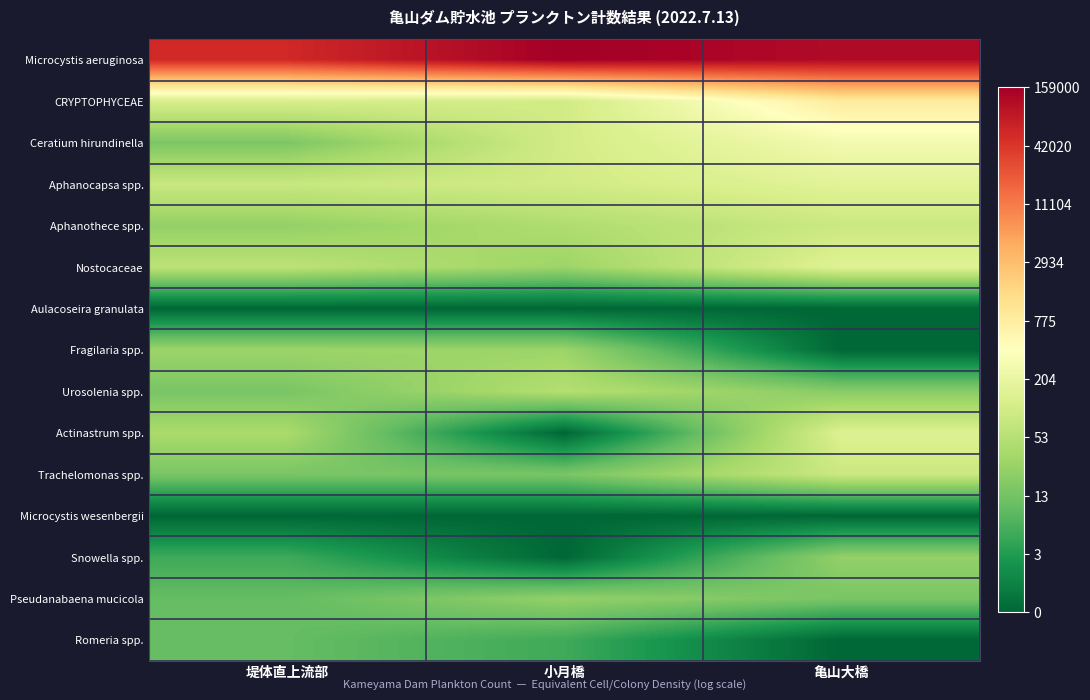

Rank the series by their maximum value, from lowest to highest.

Aulacoseira granulata, Microcystis wesenbergii, Romeria spp., Snowella spp., Pseudanabaena mucicola, Fragilaria spp., Urosolenia spp., Aphanothece spp., Trachelomonas spp., Actinastrum spp., Nostocaceae, Aphanocapsa spp., Ceratium hirundinella, CRYPTOPHYCEAE, Microcystis aeruginosa